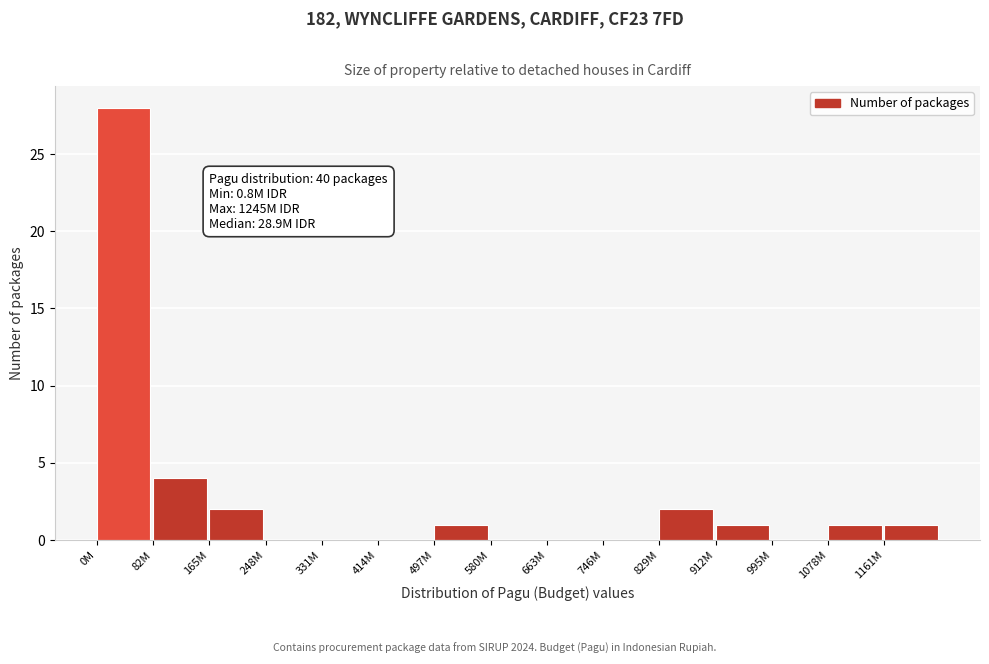

Reading right to left, extract all data points from this chart.

1161M=1	1078M=1	995M=0	912M=1	829M=2	746M=0	663M=0	580M=0	497M=1	414M=0	331M=0	248M=0	165M=2	82M=4	0M=28